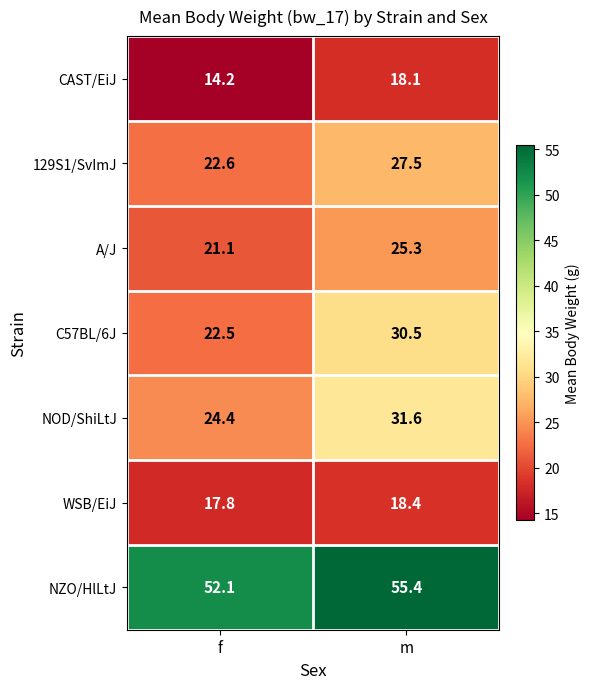

The value of 129S1/SvImJ at m is 27.5. True or false?

True